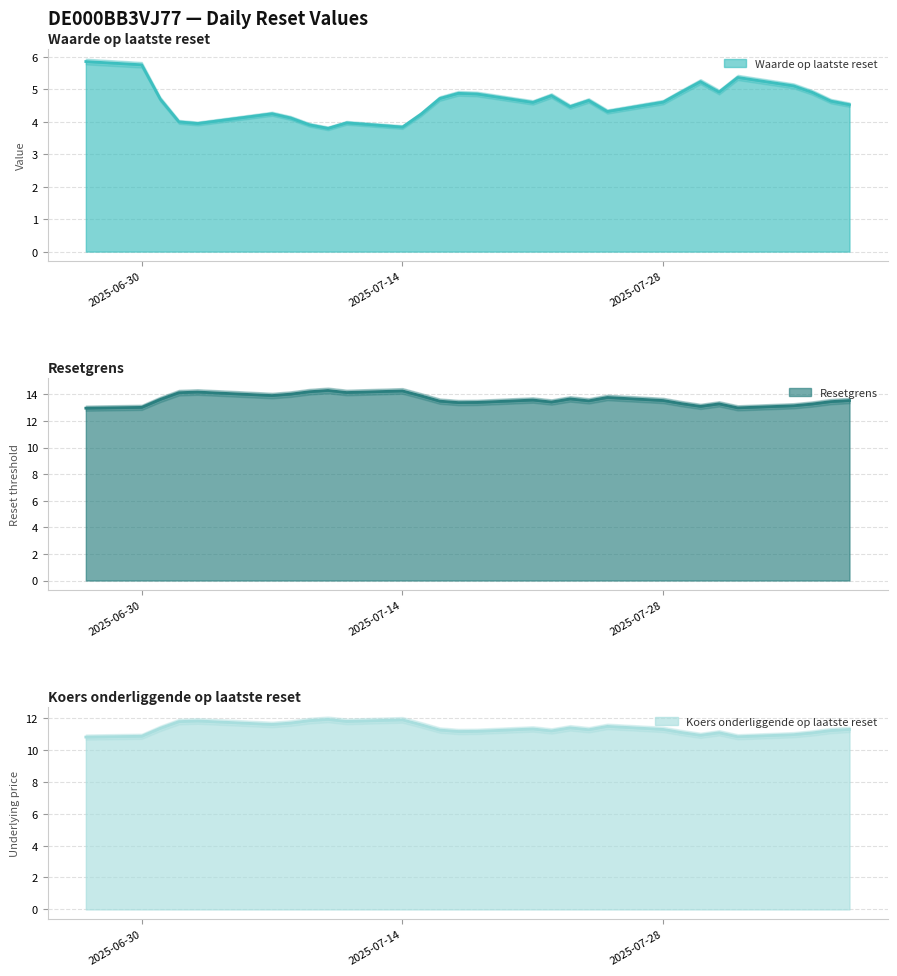

What is the label of the 2nd point from the right?

2025-08-06